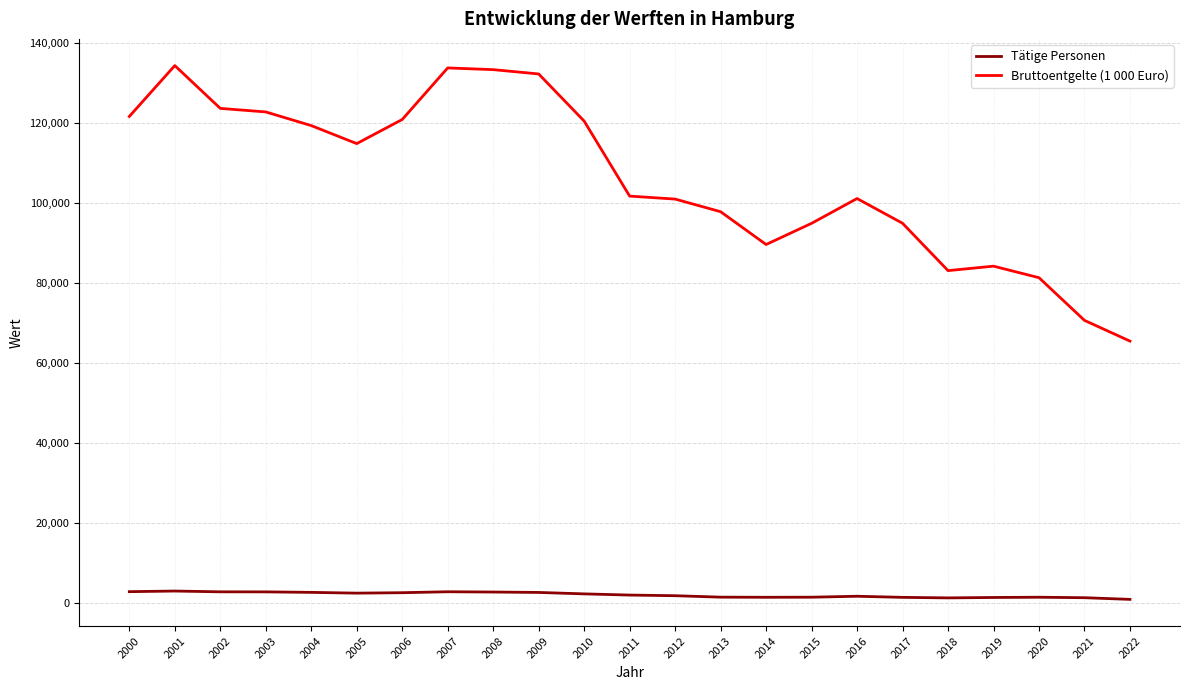

True or false: Bruttoentgelte (1 000 Euro) and Tätige Personen intersect in this chart.

False